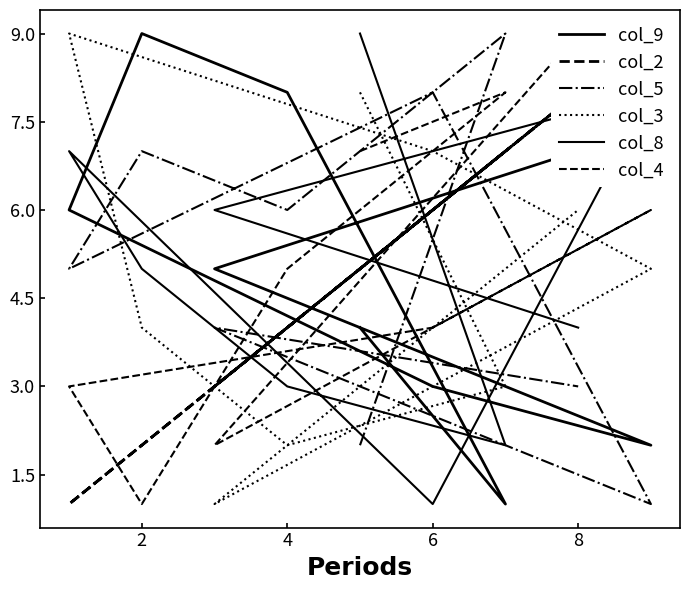

Where is the first local maximum for col_4?

2